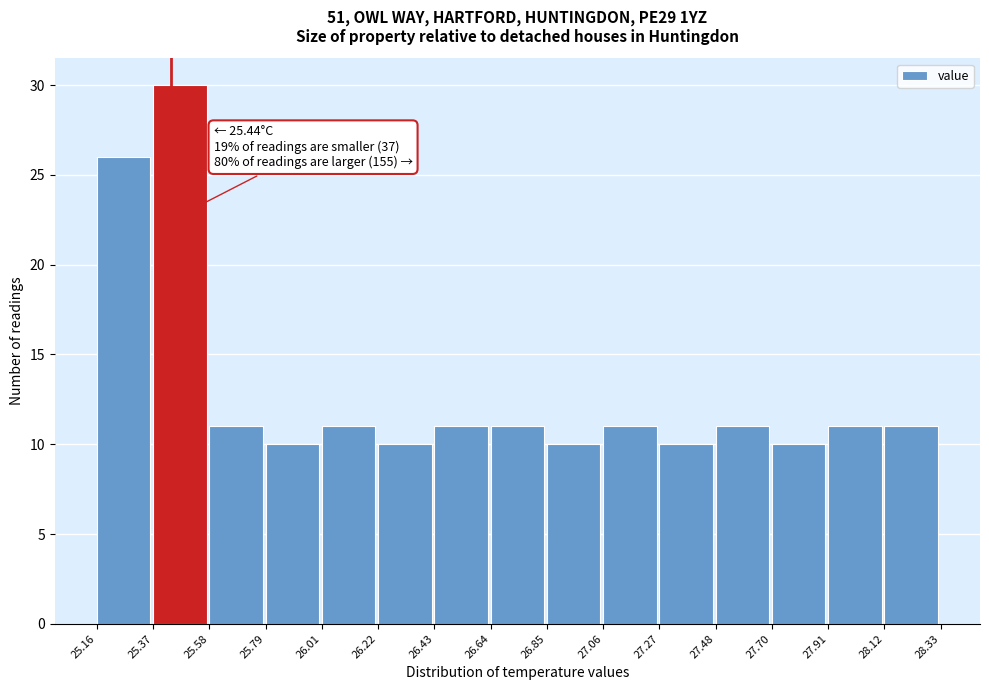

Which range on the x-axis has the tallest bar?

25.37 to 25.58